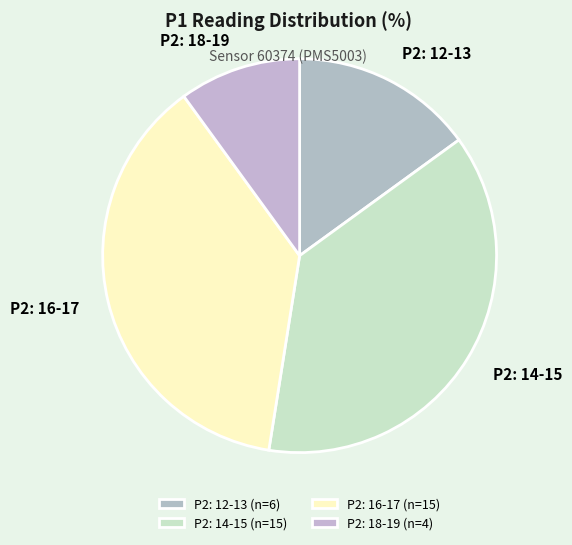

Count the number of slices in the pie.

4